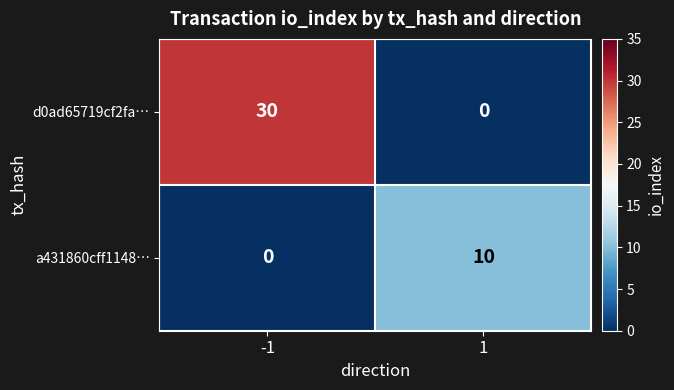

Is the value of a431860cff1148… at -1 greater than the value of d0ad65719cf2fa… at -1?

No